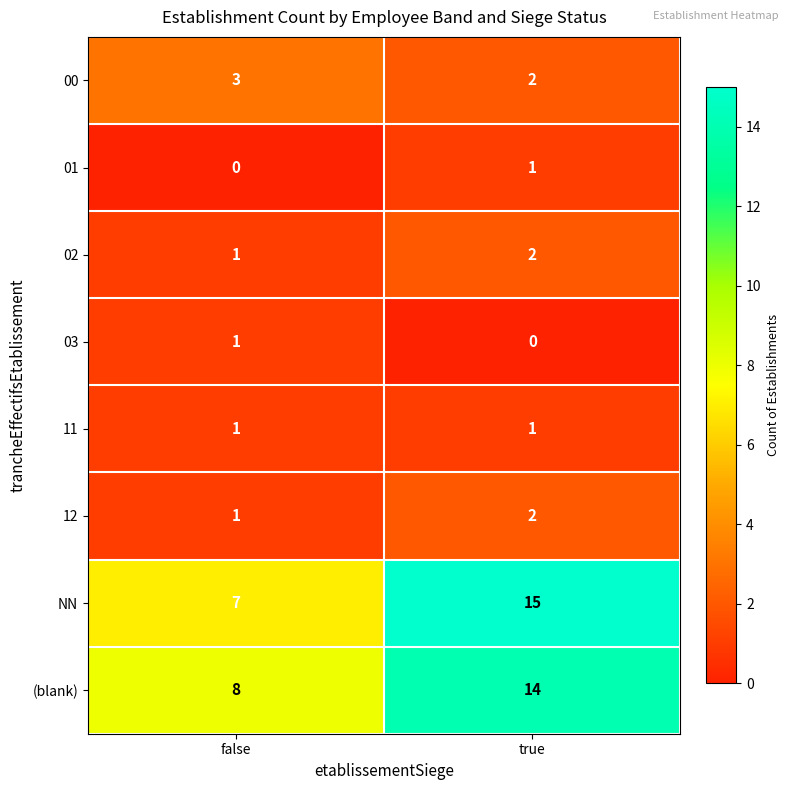

At which category is the sum across all series the highest?

true